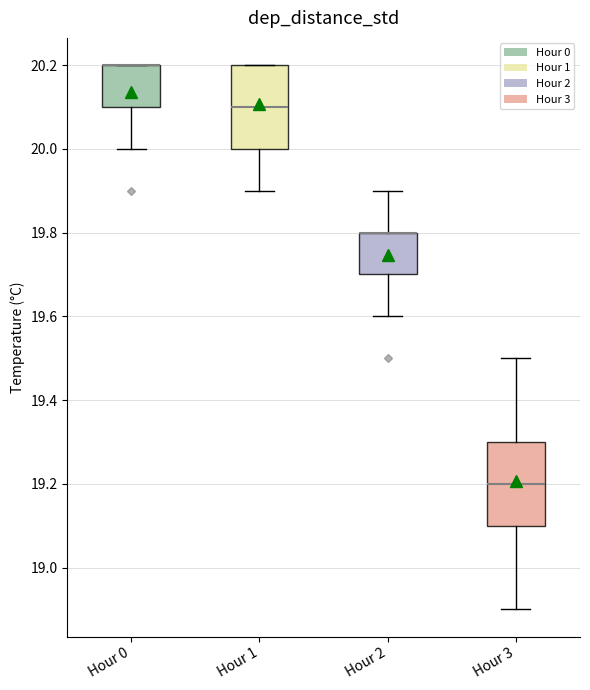

Reading left to right, transcribe this box plot: for each box, give where its median line is, the range the box spans, and where its two whiskers end, as read against the y-axis. The values are not printed on the chart, so give them approximately, as read against the axis.

Hour 0: median 20.2 (drawn on the box's upper edge), box 20.1 to 20.2, whiskers 20.0 to 20.2
Hour 1: median 20.1, box 20.0 to 20.2, whiskers 19.9 to 20.2
Hour 2: median 19.8 (drawn on the box's upper edge), box 19.7 to 19.8, whiskers 19.6 to 19.9
Hour 3: median 19.2, box 19.1 to 19.3, whiskers 18.9 to 19.5